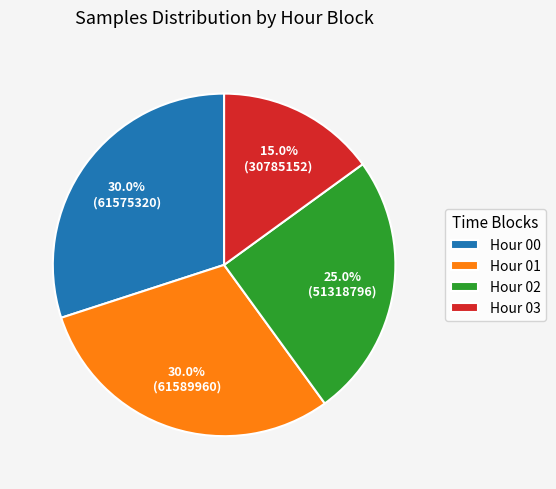

Does Hour 03 represent more than half of the total?

No